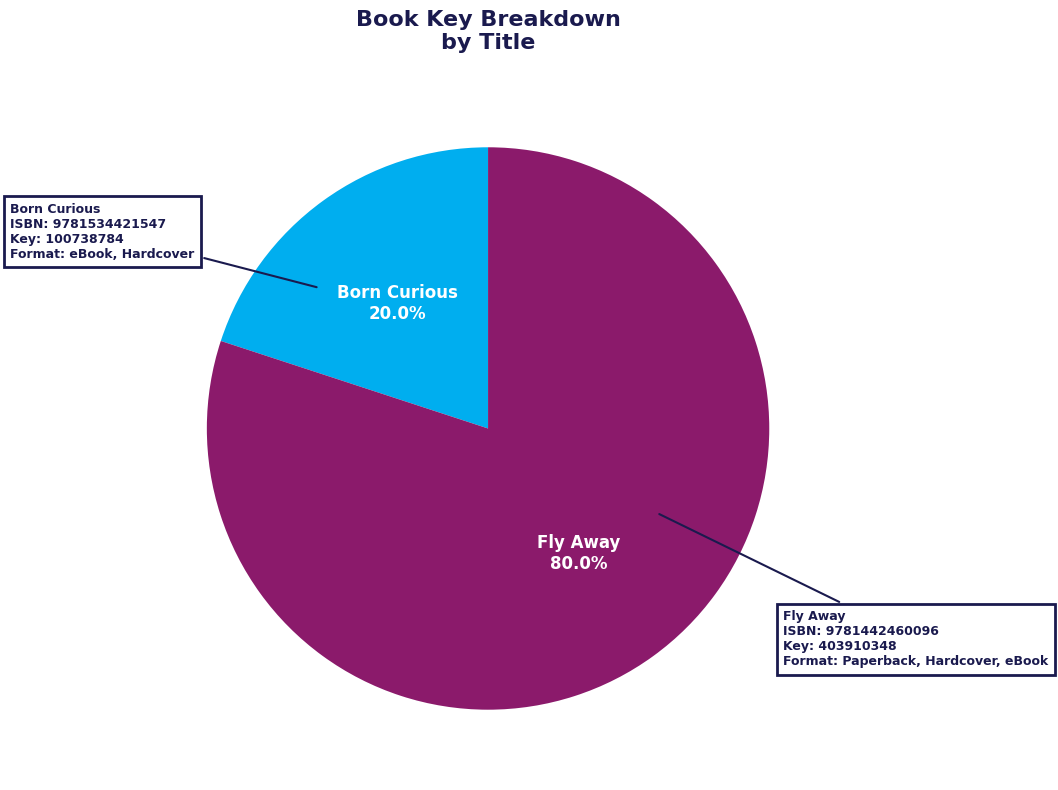

How many slices are in this pie chart?

2